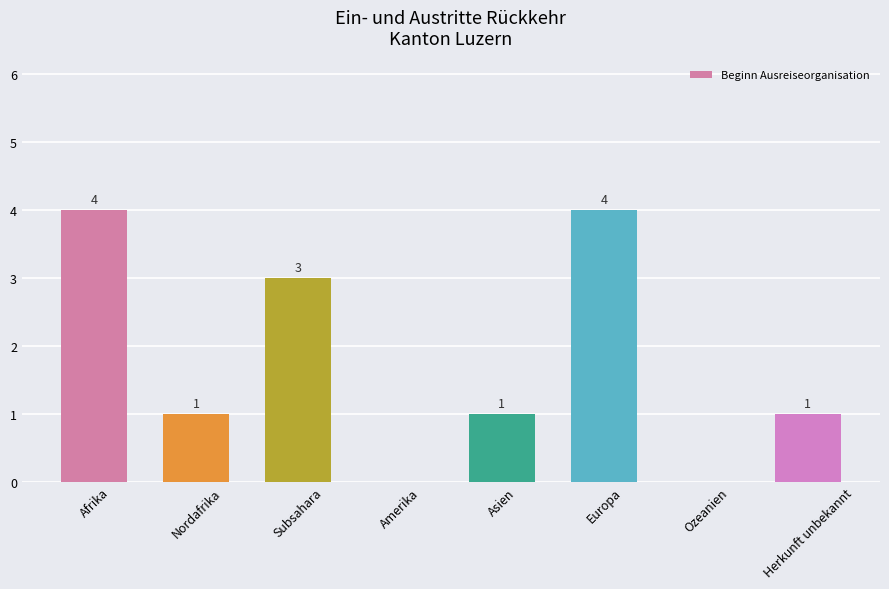

What is the sum of the values at Subsahara and Europa?

7